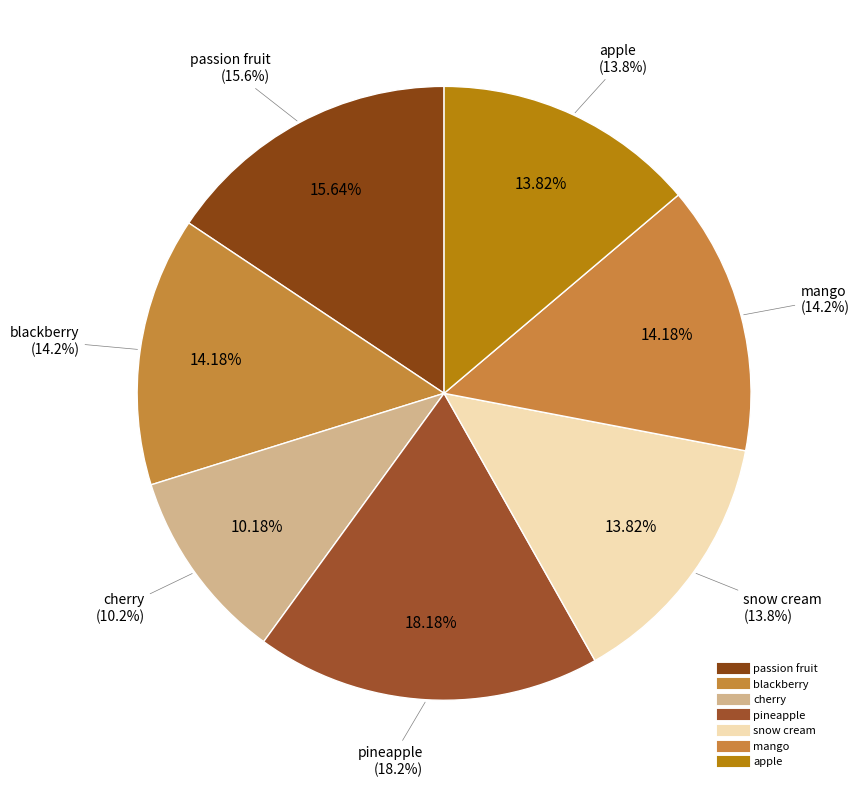

Is it true that snow cream is 1% of the pie?

False